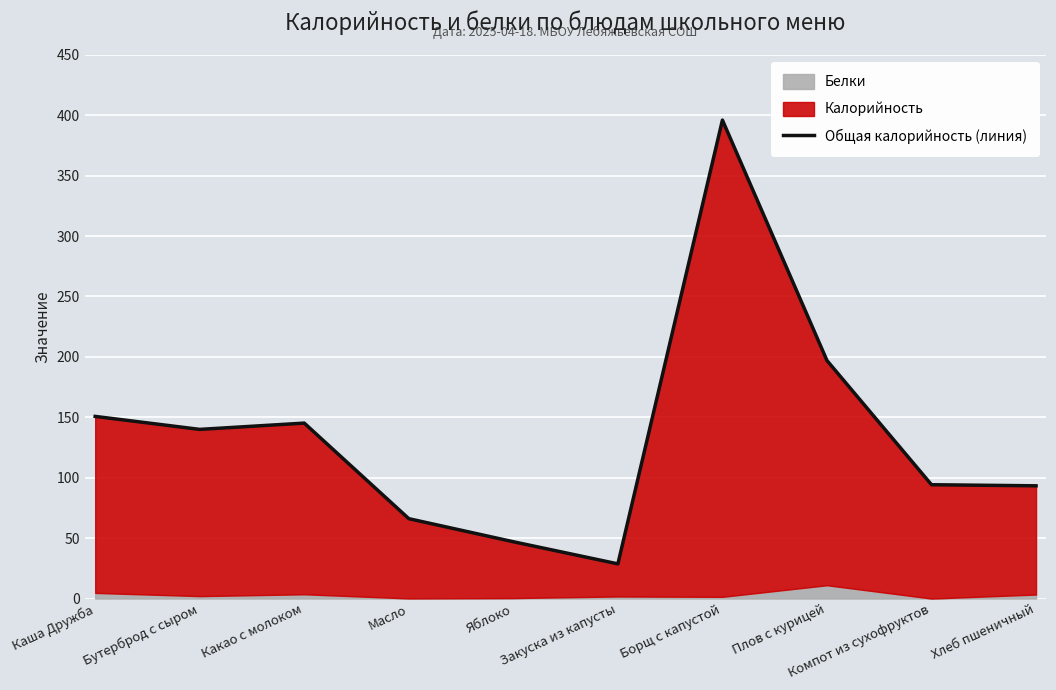

Which has a higher value, Каша Дружба or Масло?

Каша Дружба